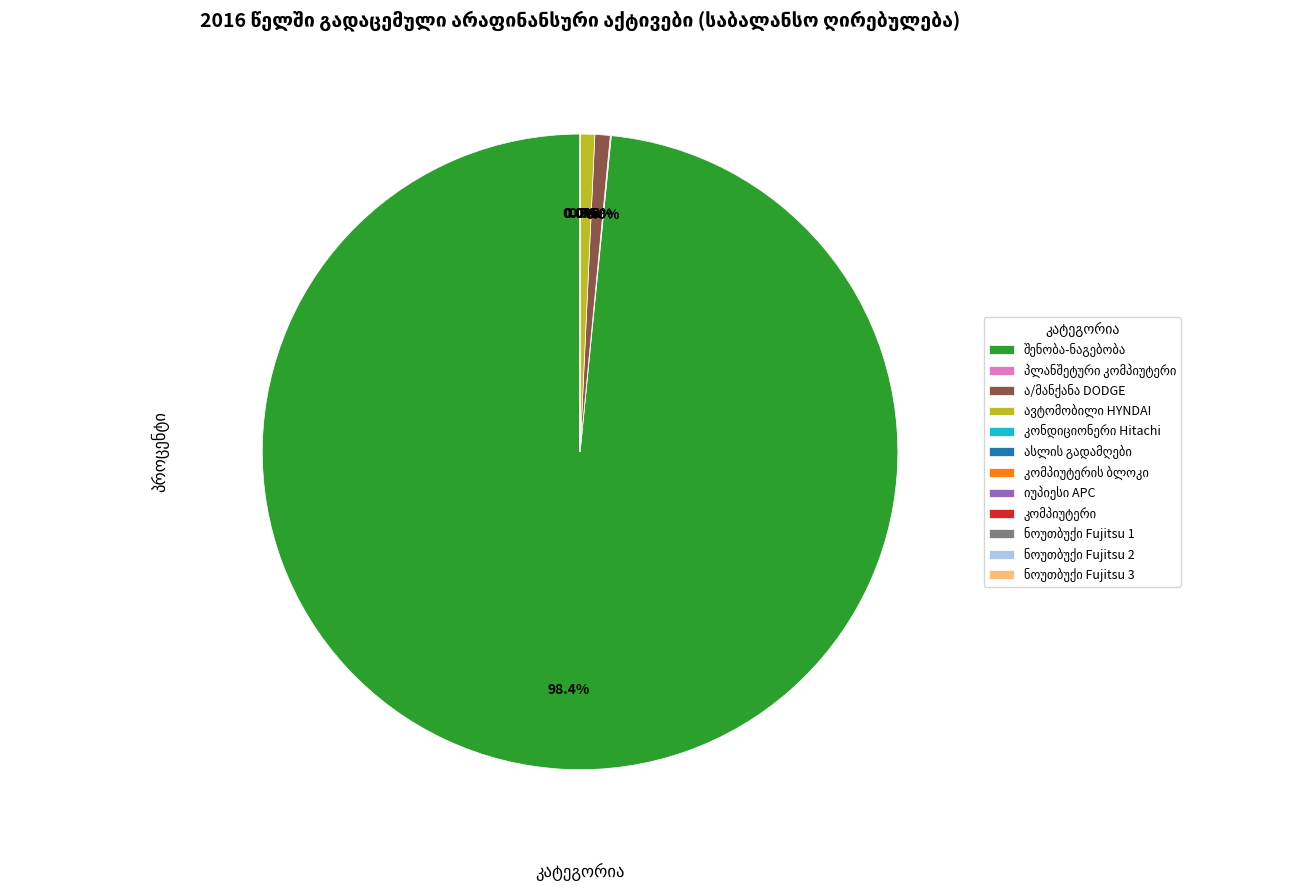

Does any single category account for the majority?

Yes